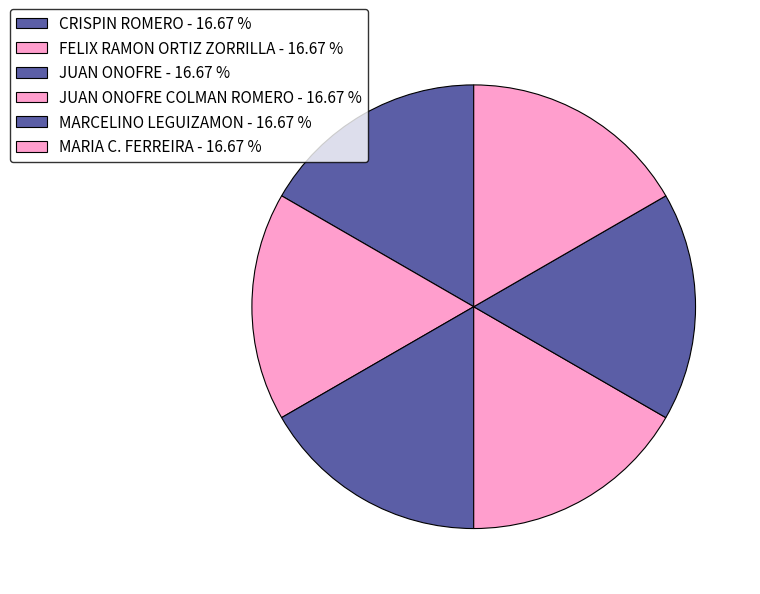

How many segments does this pie chart have?

6